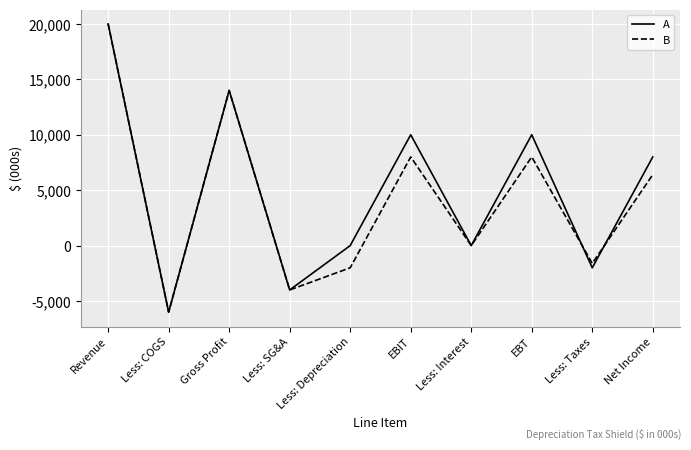

Reading left to right, list all the values displayed in this chart.

A: 20000	-6000	14000	-4000	0	10000	0	10000	-2000	8000
B: 20000	-6000	14000	-4000	-2000	8000	0	8000	-1600	6400